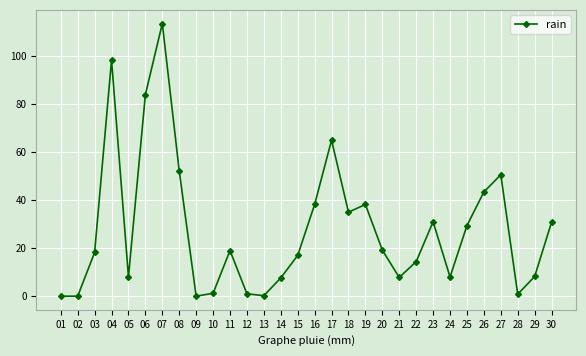

How many interior local peaks (higher than both neighbors) does the data have?

7